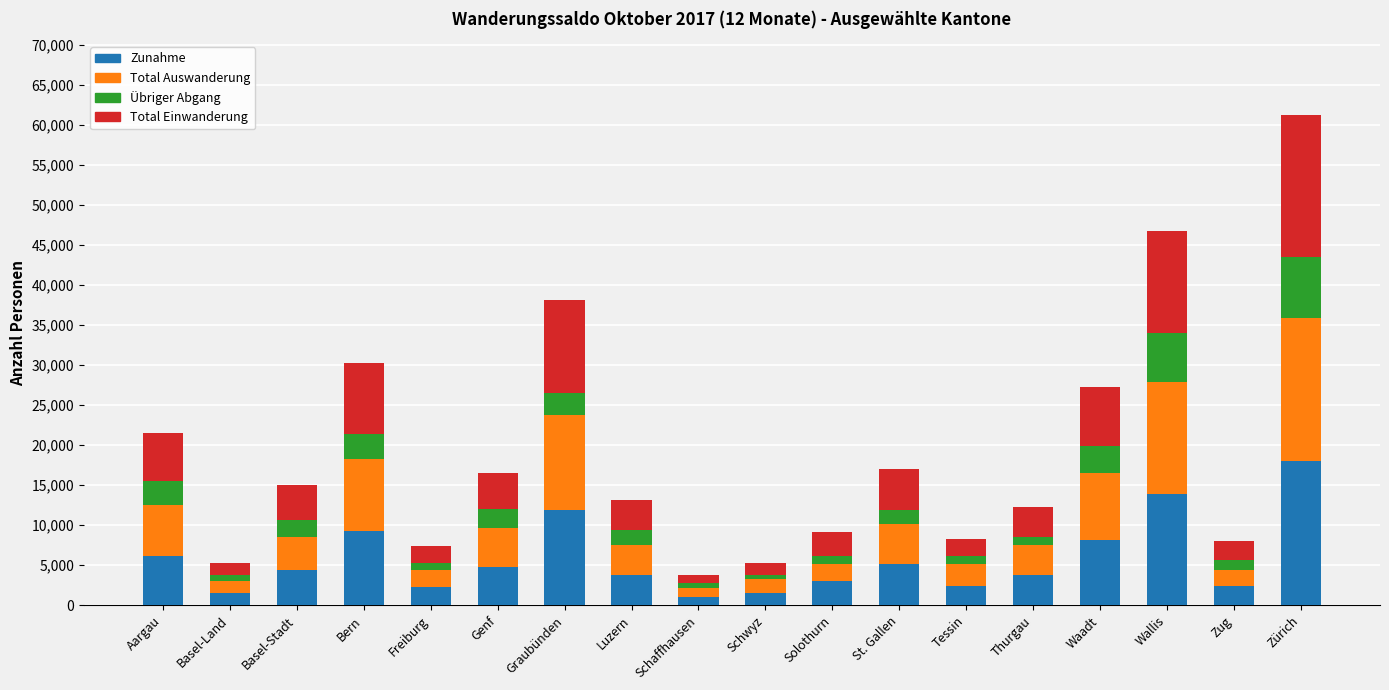

What is the highest value of the Zunahme series?

18030